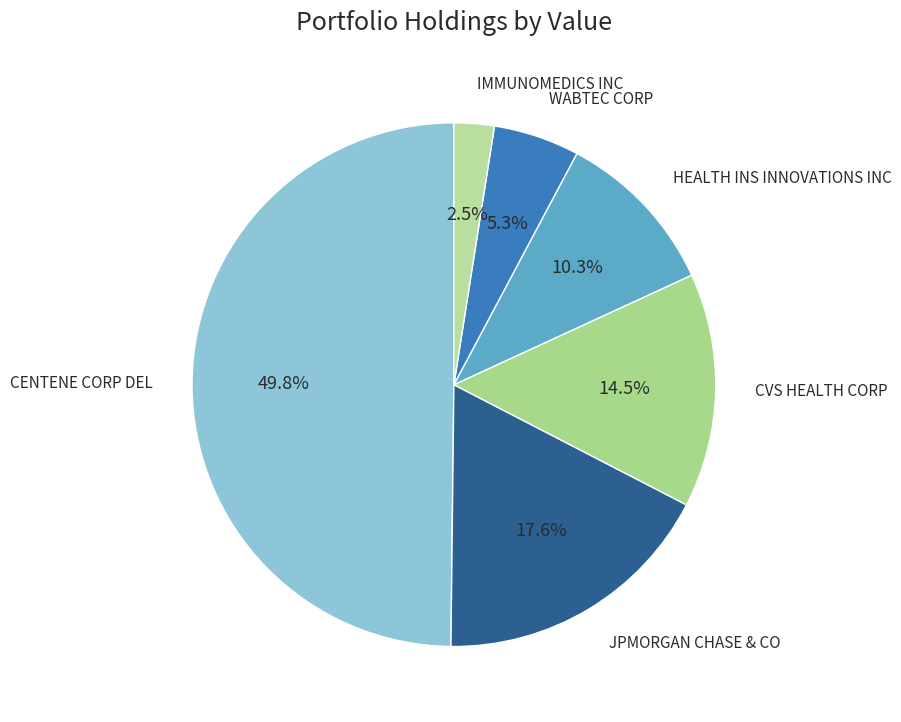

Count the number of slices in the pie.

6